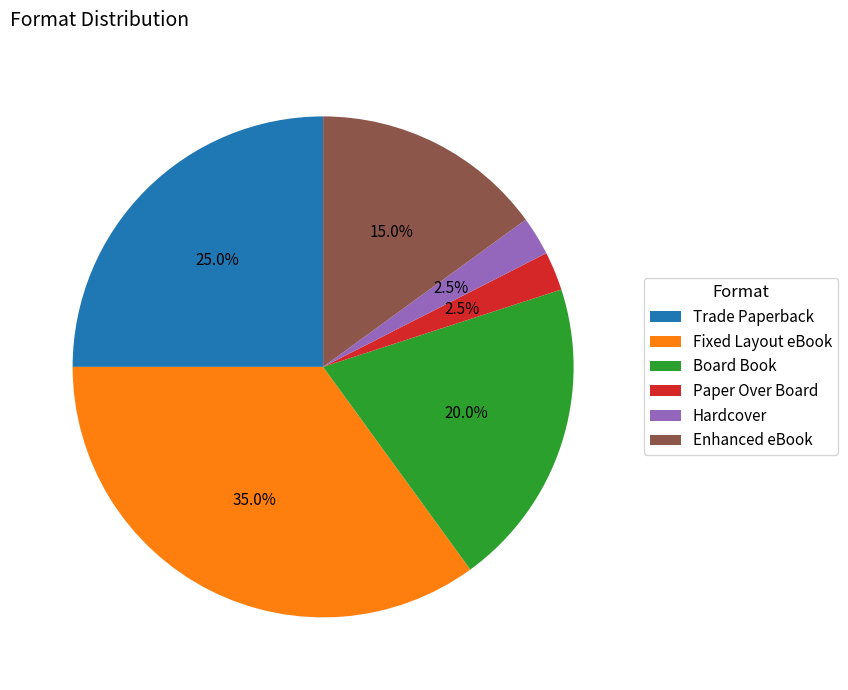

Does Board Book represent more than half of the total?

No